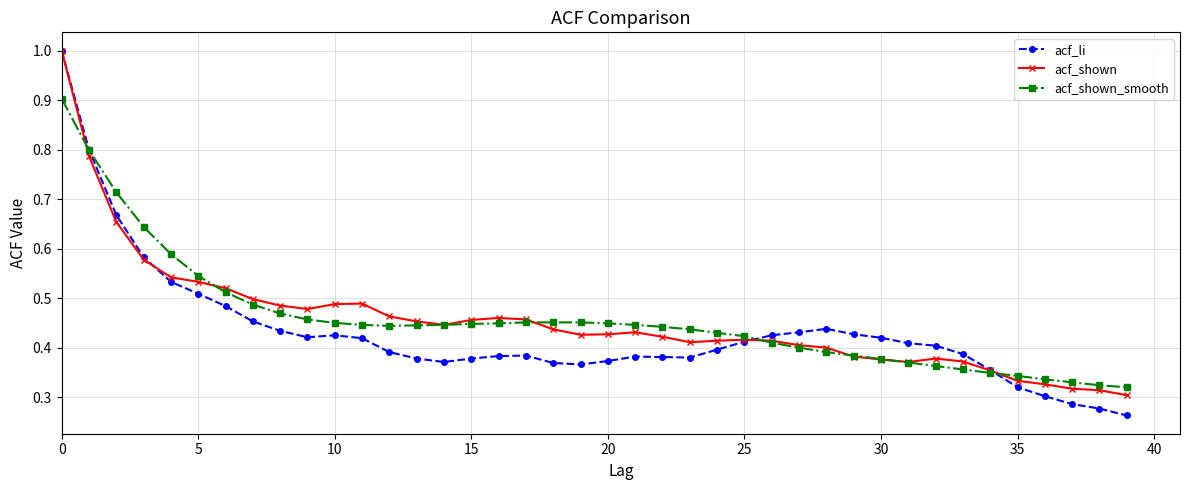

True or false: acf_li has more than 2 points higher than both neighbors.

True